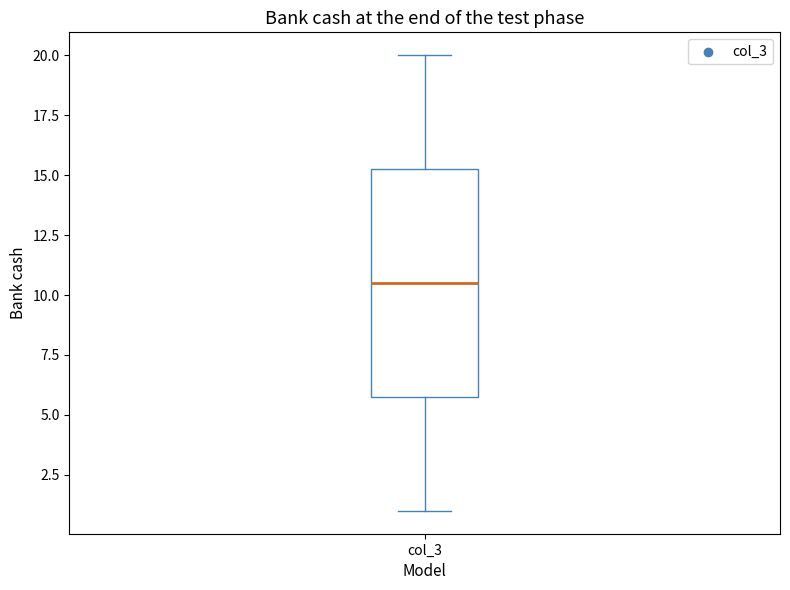

Read this box plot against the y-axis: the position of the median line, the range covered by the box, and the ends of both whiskers. The values are not printed on the chart, so give them approximately, as read against the axis.

median 10.5, box 6.0 to 15.5, whiskers 1.0 to 20.0